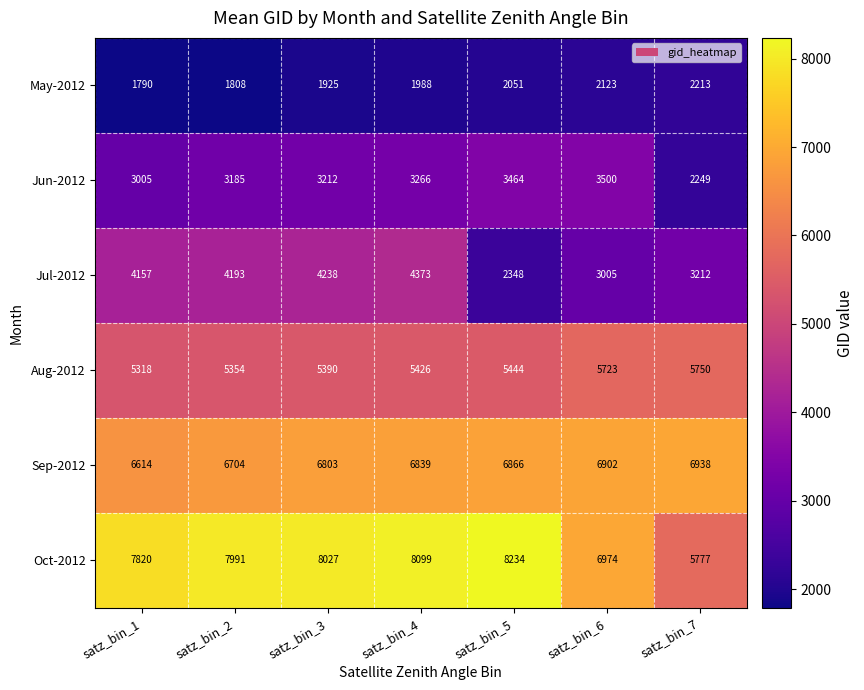

True or false: Jul-2012 has a value of 4157 at satz_bin_1.

True